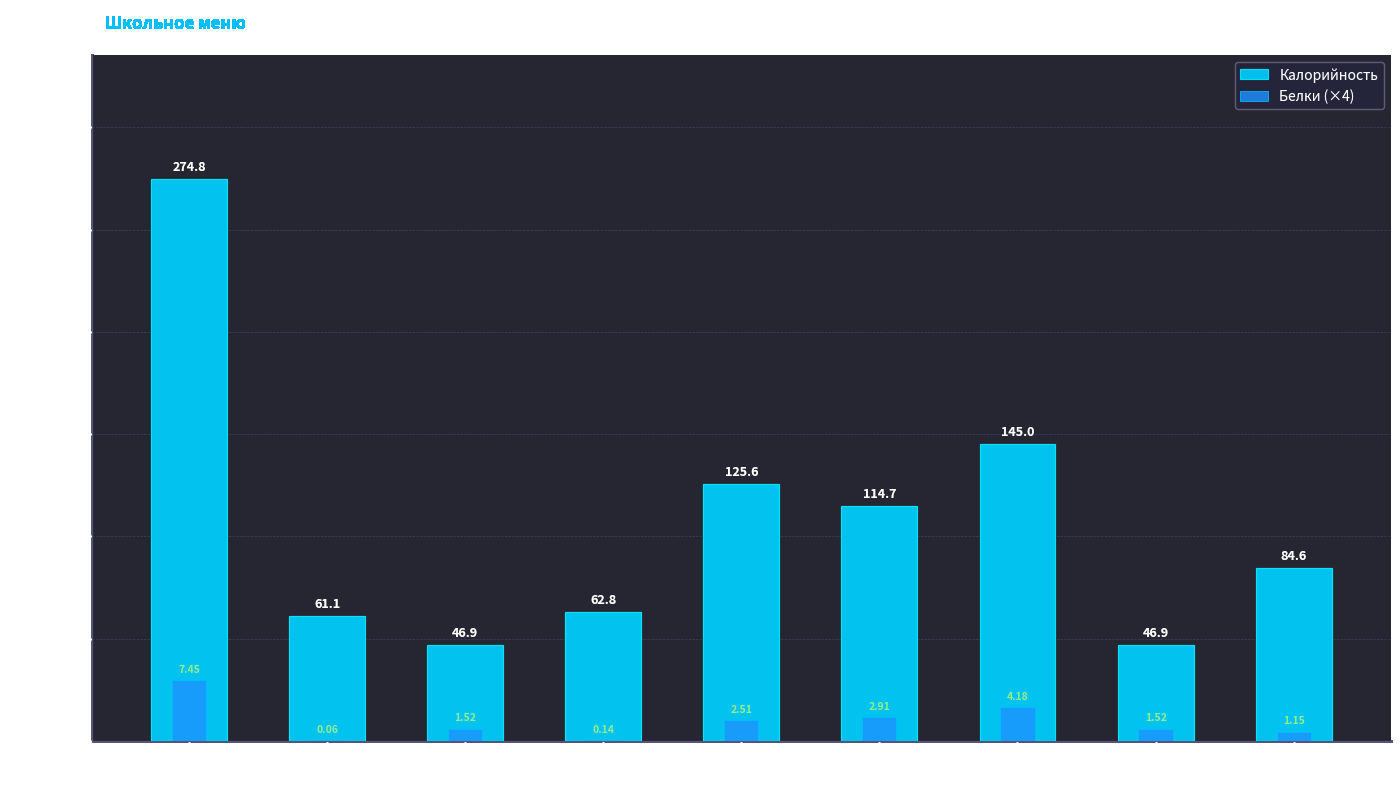

How many bars are there in total?

18